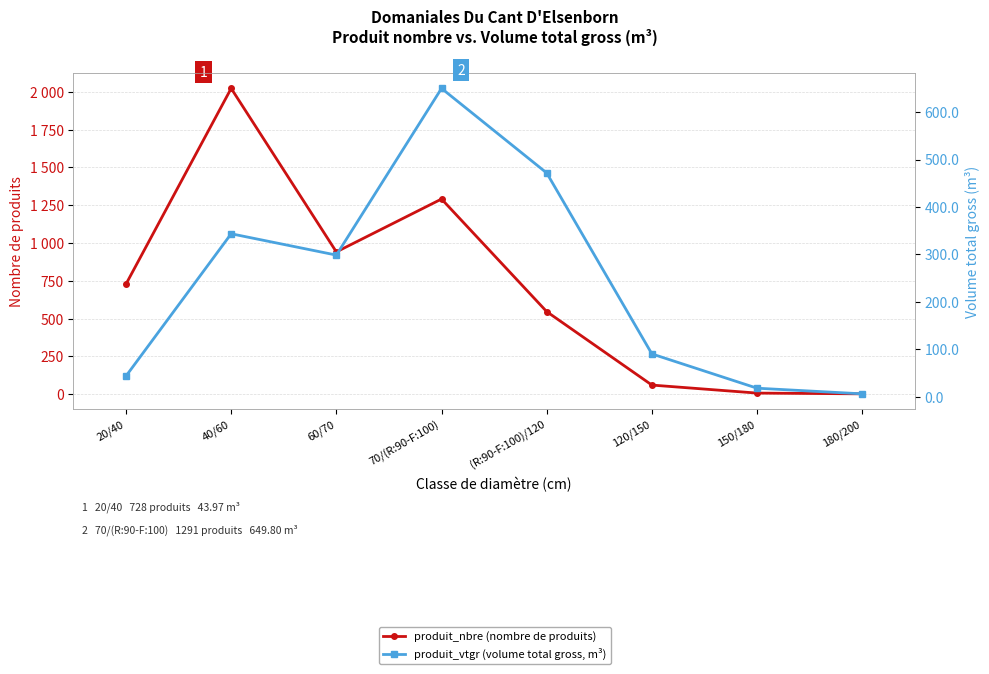

List the series in order of their overall mean, highest first.

produit_nbre (nombre de produits), produit_vtgr (volume total gross, m³)